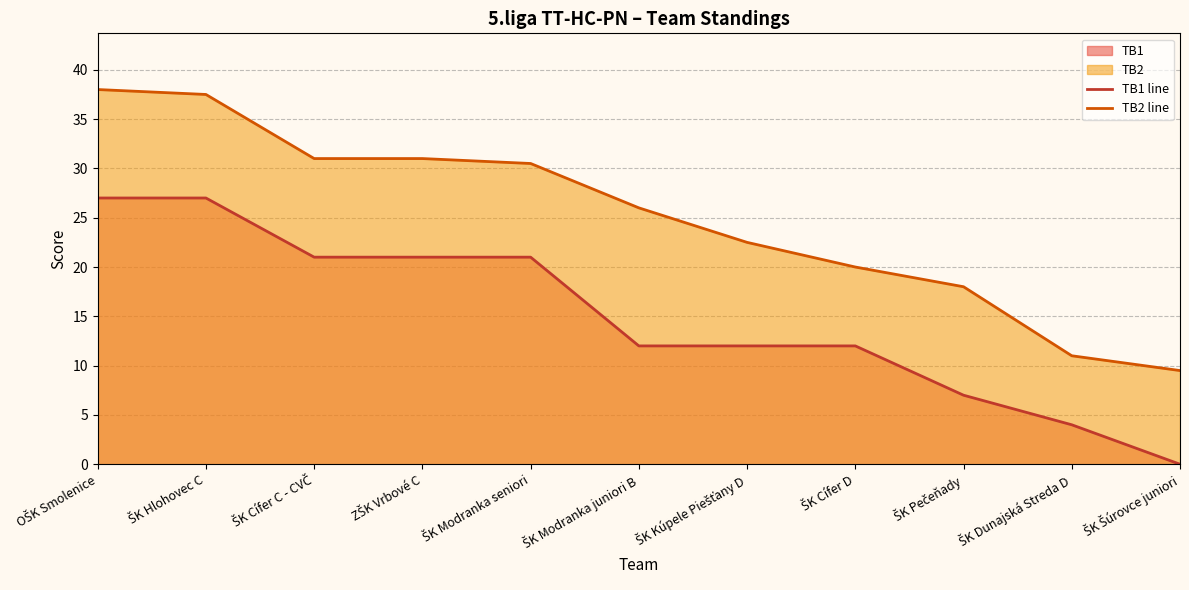

Read the TB1 line value at ZŠK Vrbové C.

21.0